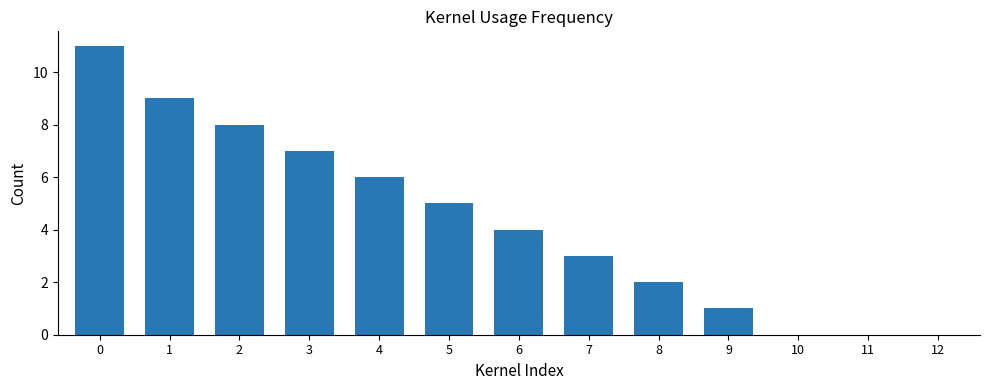

The chart shows a value of 0 at 8. True or false?

False